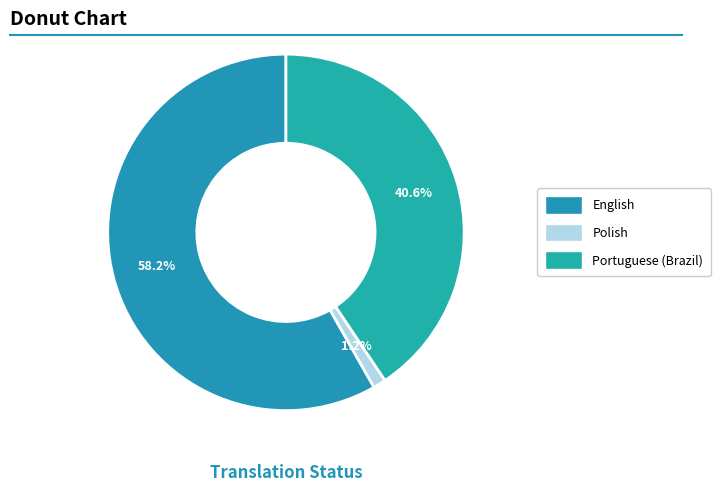

Does any single category account for the majority?

Yes